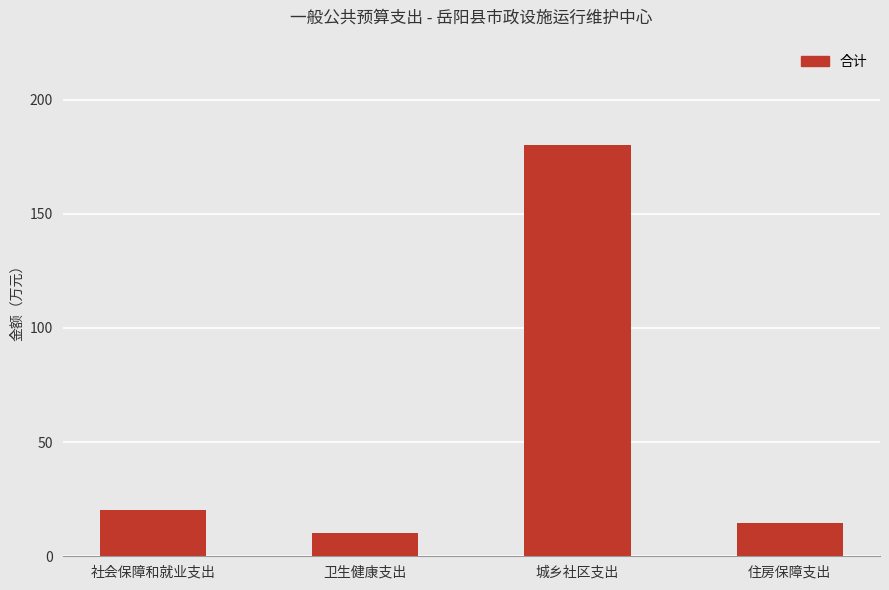

Which category has the highest value across all series?

城乡社区支出